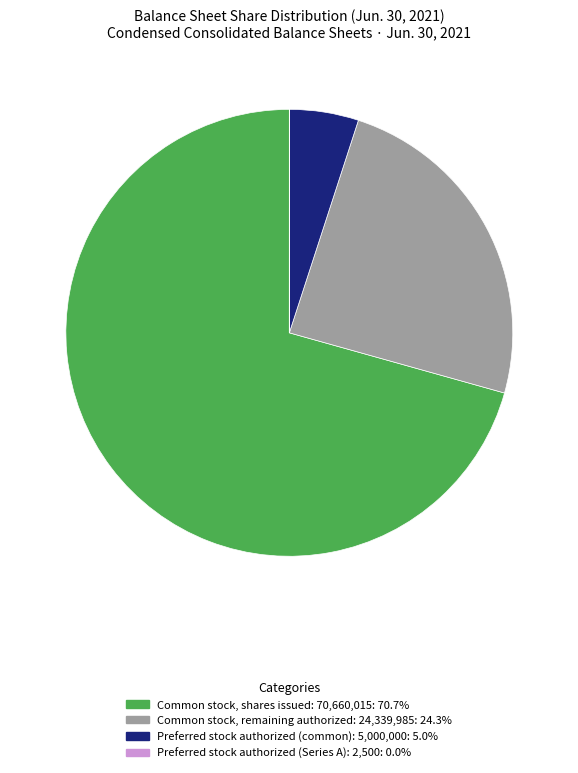

Is there a majority slice in this chart?

Yes